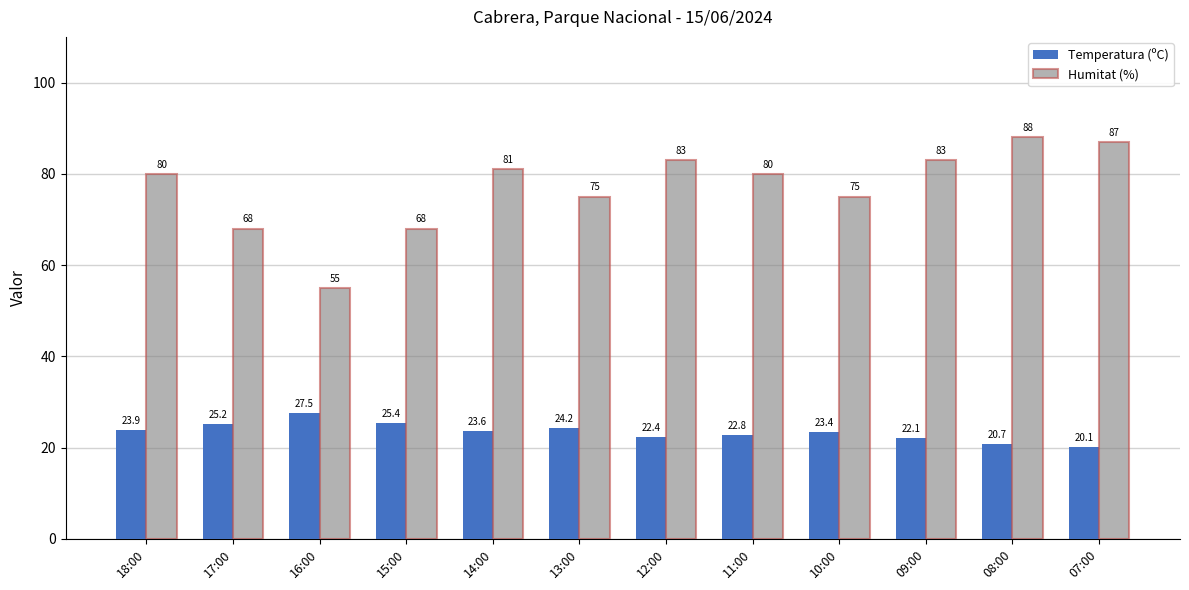

What is the maximum value shown in the chart?

88.0